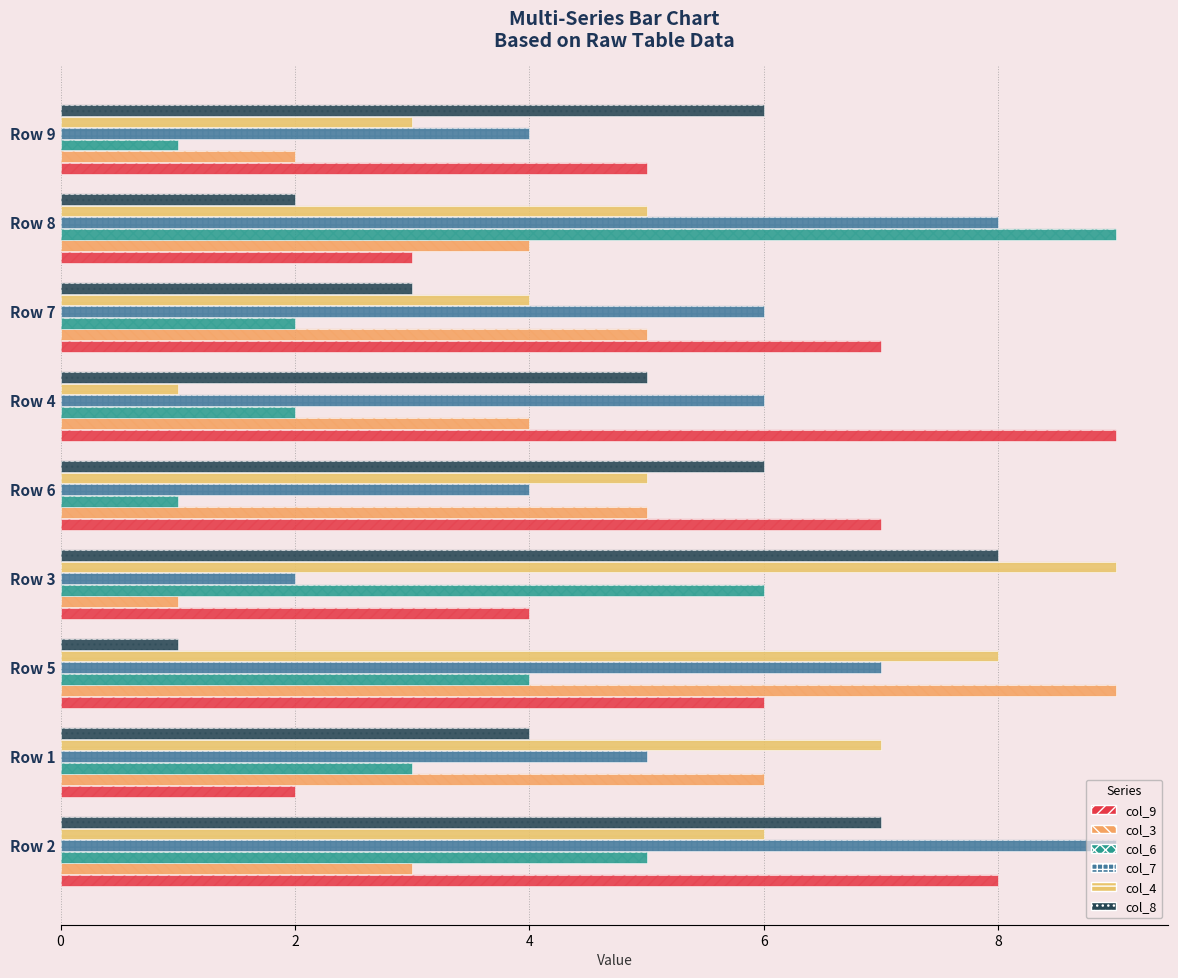

List the series in order of their peak value, highest first.

col_9, col_3, col_6, col_7, col_4, col_8